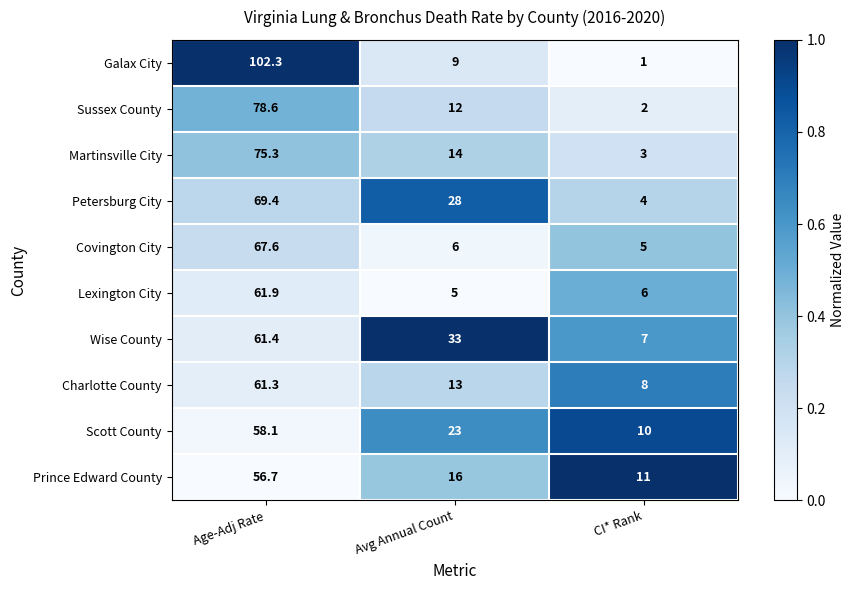

What is the difference between the highest and lowest values at Avg Annual Count?

28.0